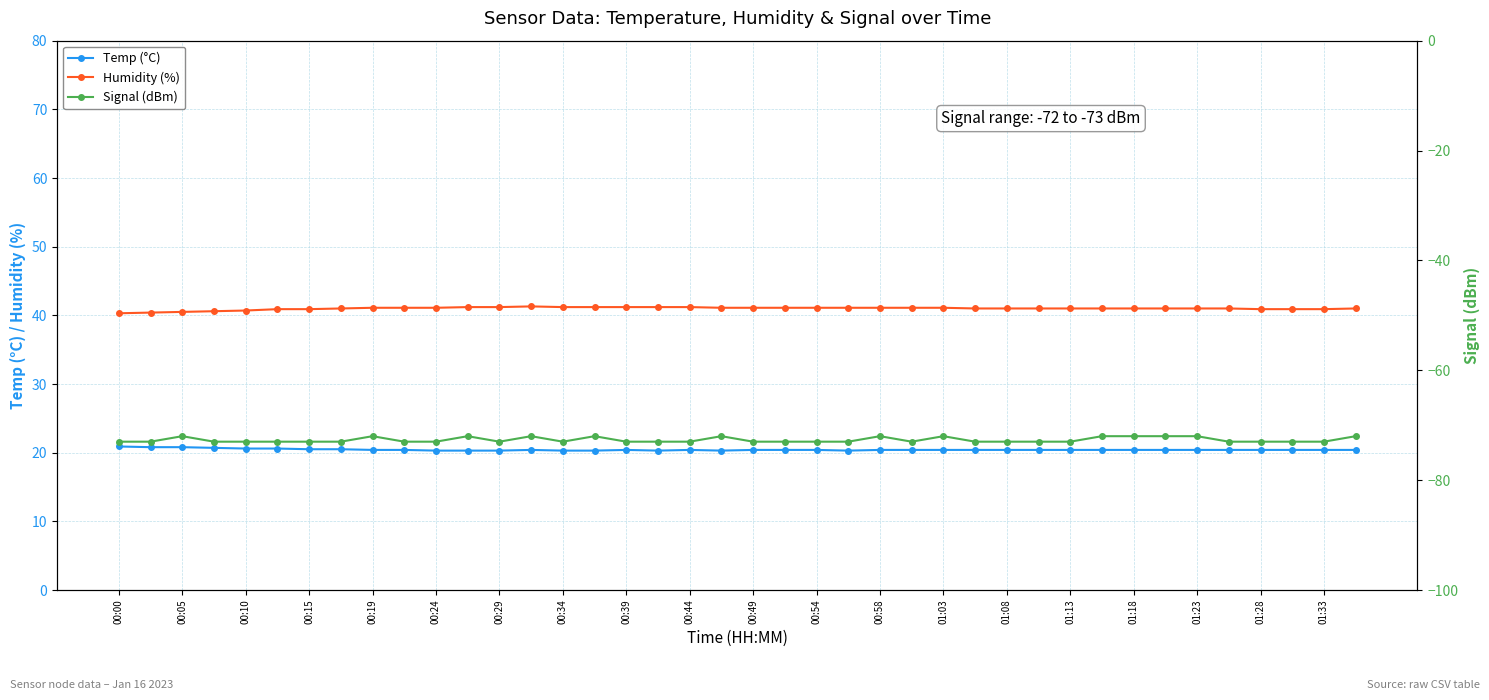

The value of Humidity (%) at 23 is 41.1. True or false?

True